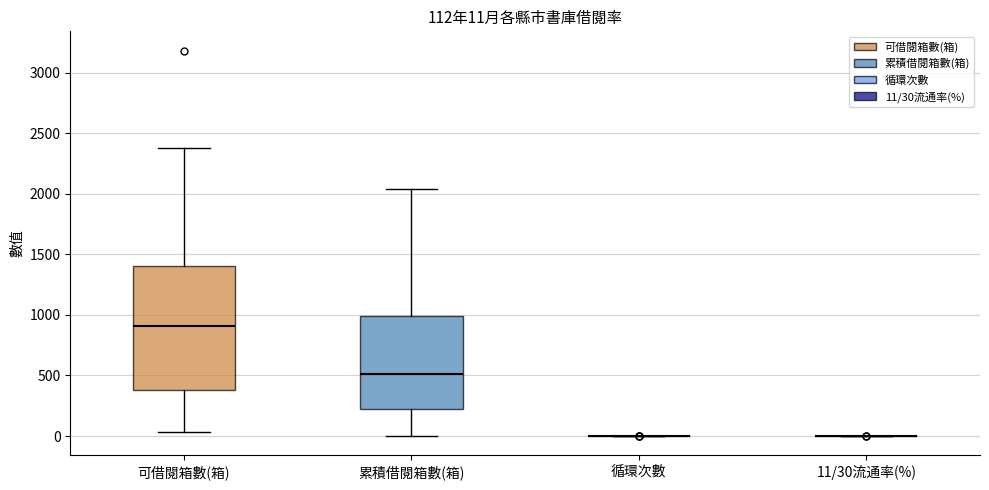

Which box is the tallest, from its lower edge to its upper edge?

可借閱箱數(箱)